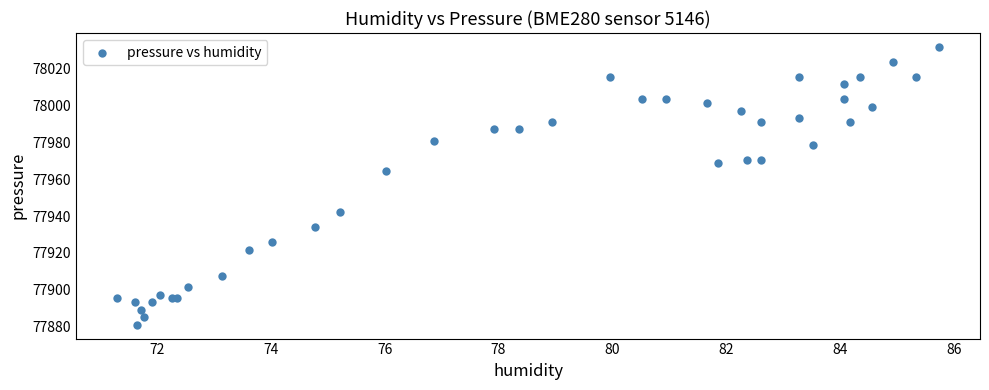

What Y value in the scatter plot is closest to 77956?

77964.6